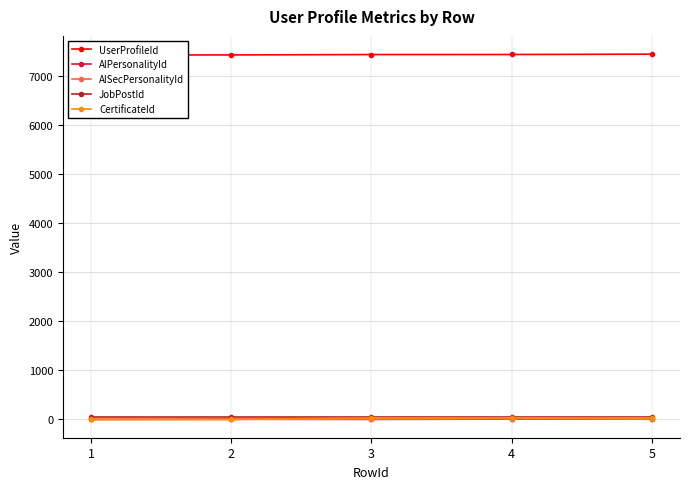

What is the difference between the highest and lowest values at 3?

7431